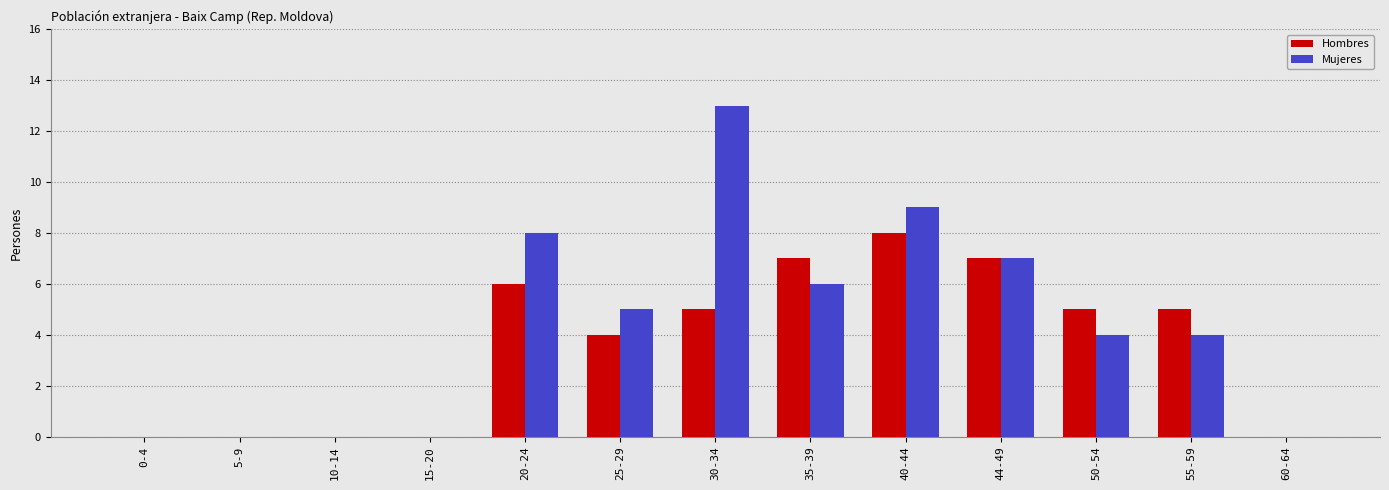

Between 35-39 and 60-64, which series saw the biggest shift?

Hombres